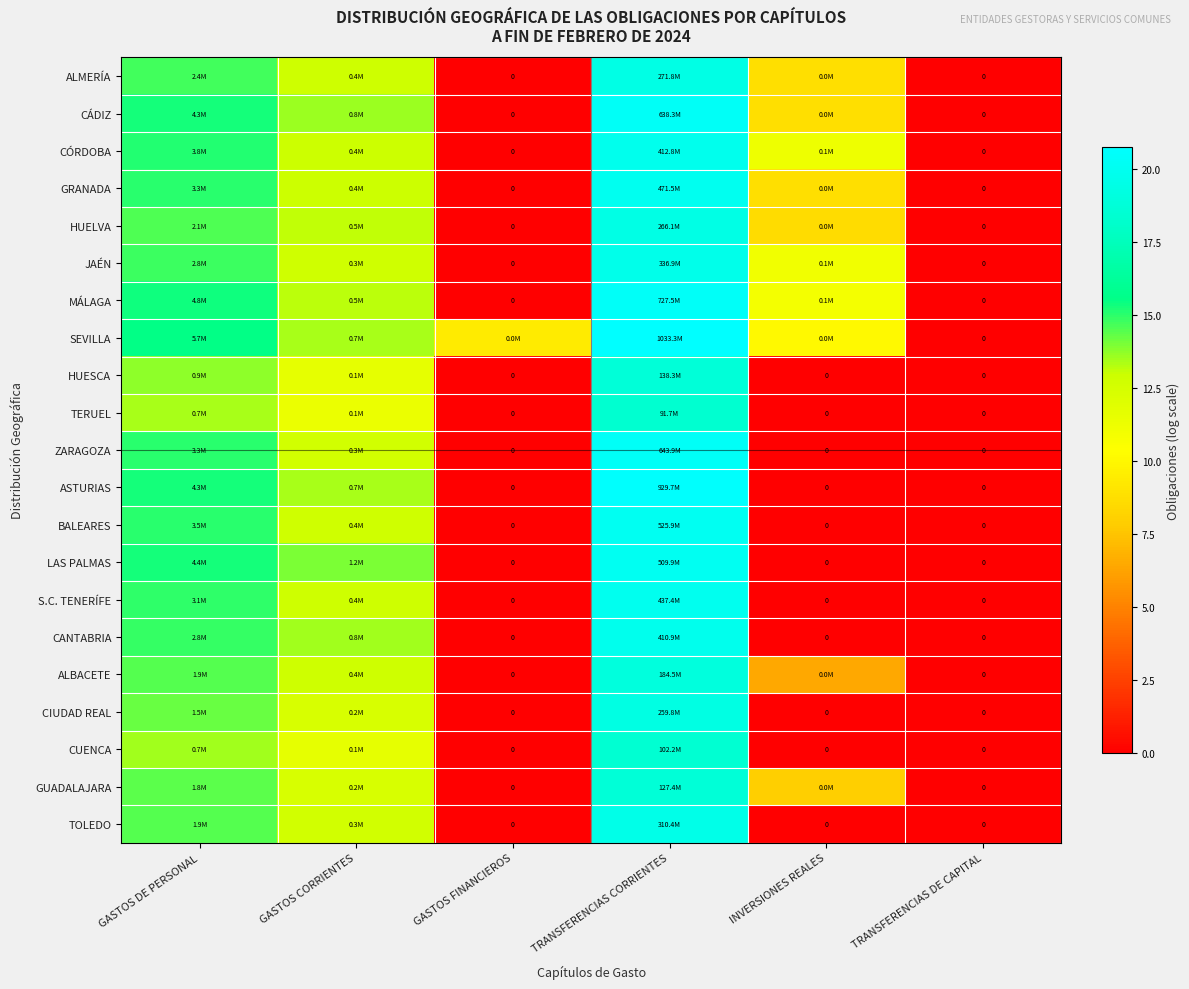

Which has a higher value, GASTOS CORRIENTES or TRANSFERENCIAS DE CAPITAL?

GASTOS CORRIENTES